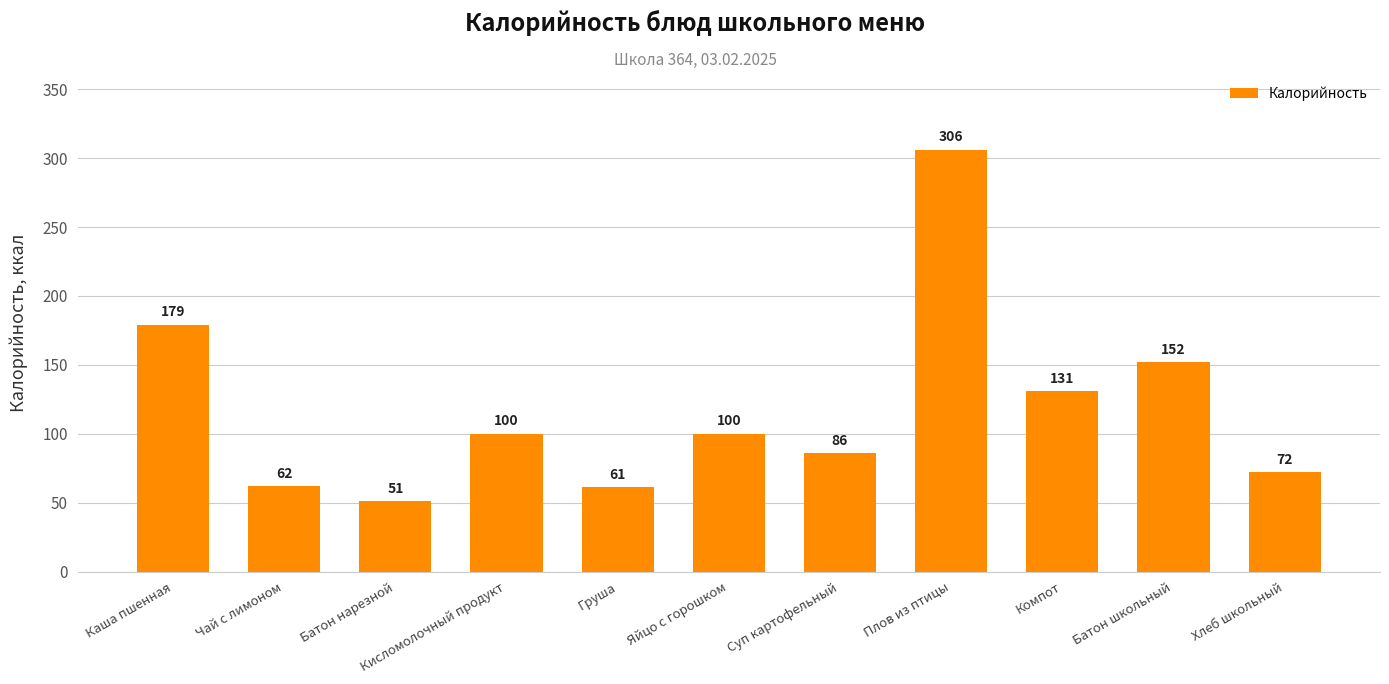

True or false: the data shows 251 at Батон школьный.

False